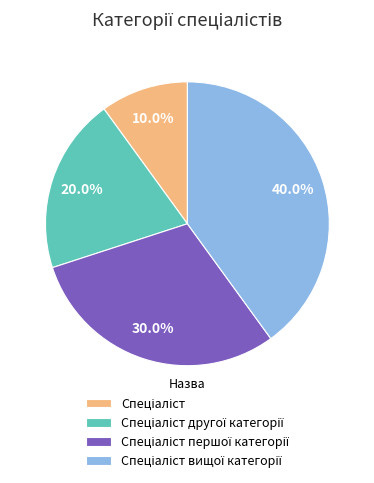

Is there a majority slice in this chart?

No